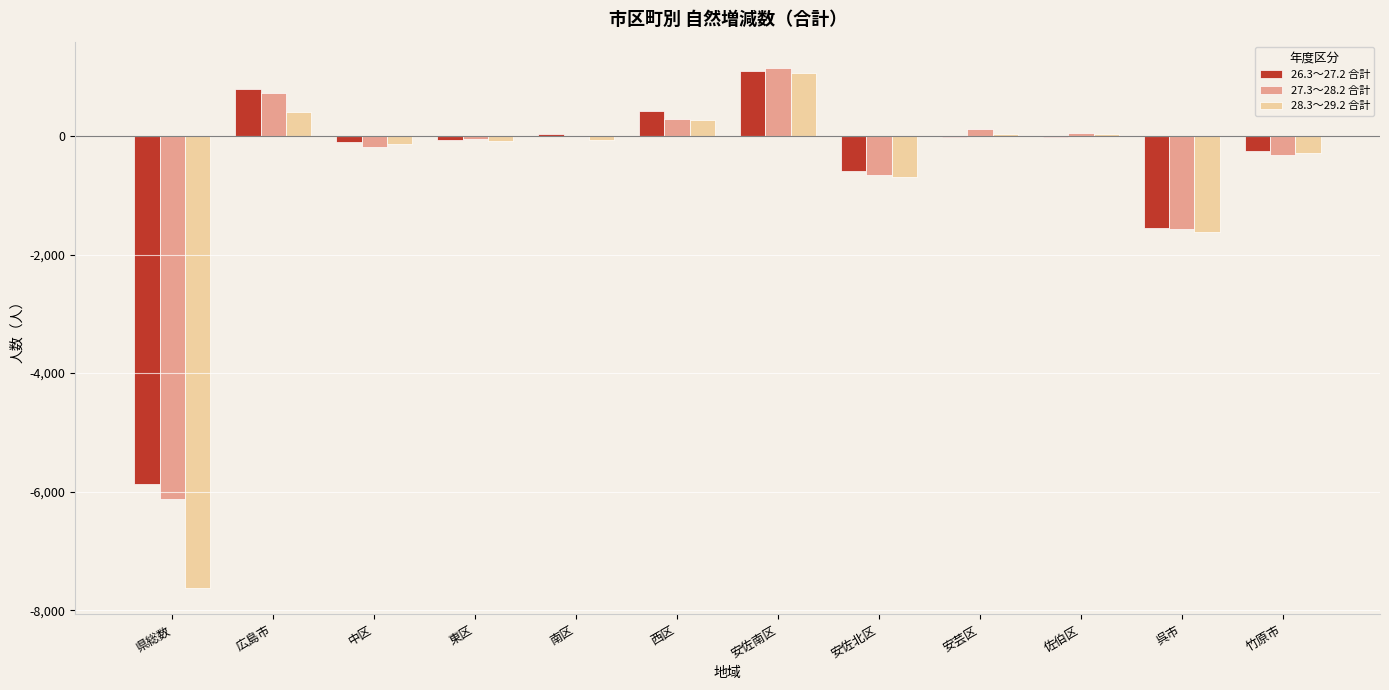

What is the maximum value for 28.3～29.2 合計?

1067